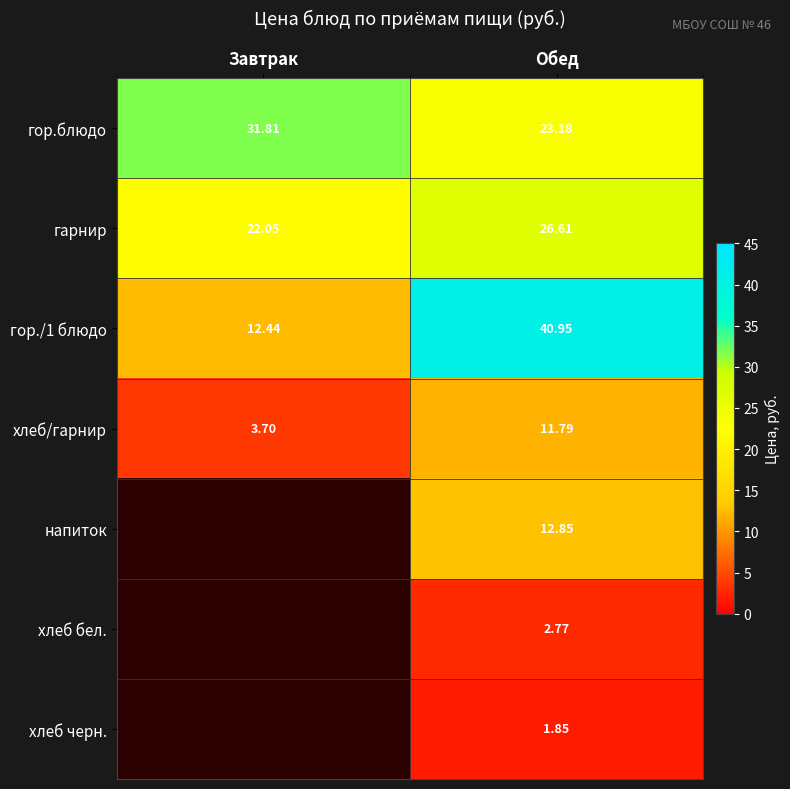

What is the sum of all хлеб/гарнир values?

15.5